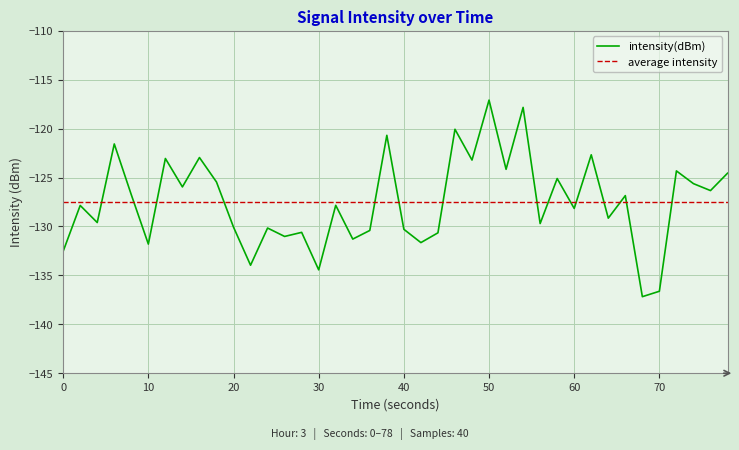

What is the smallest value displayed?

-137.2